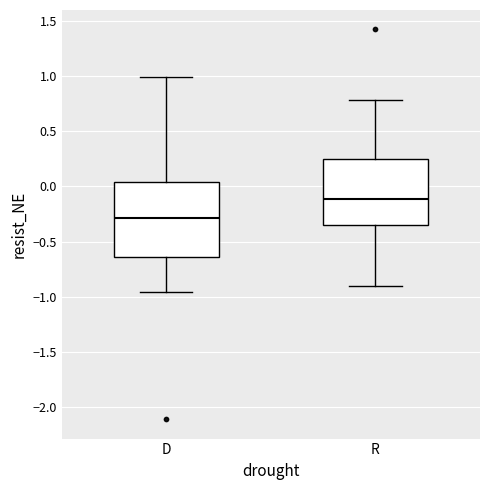

Where does the median line of the box for R sit on the y-axis? The values are not printed on the chart, so give them approximately, as read against the axis.

-0.10